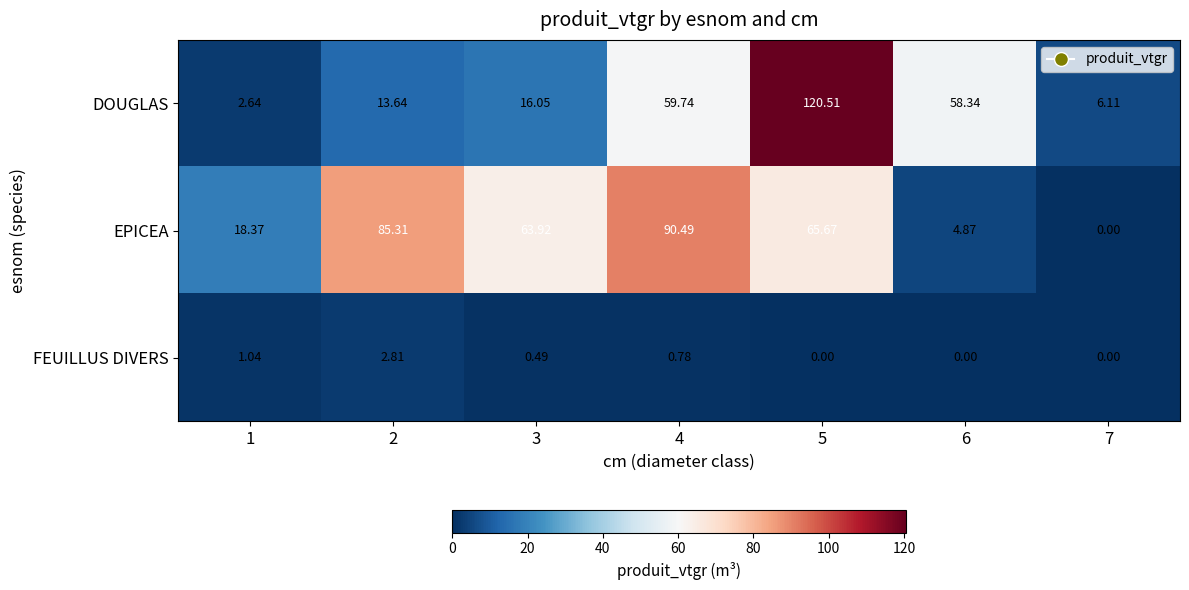

Which series changed the most between 1 and 5?

DOUGLAS